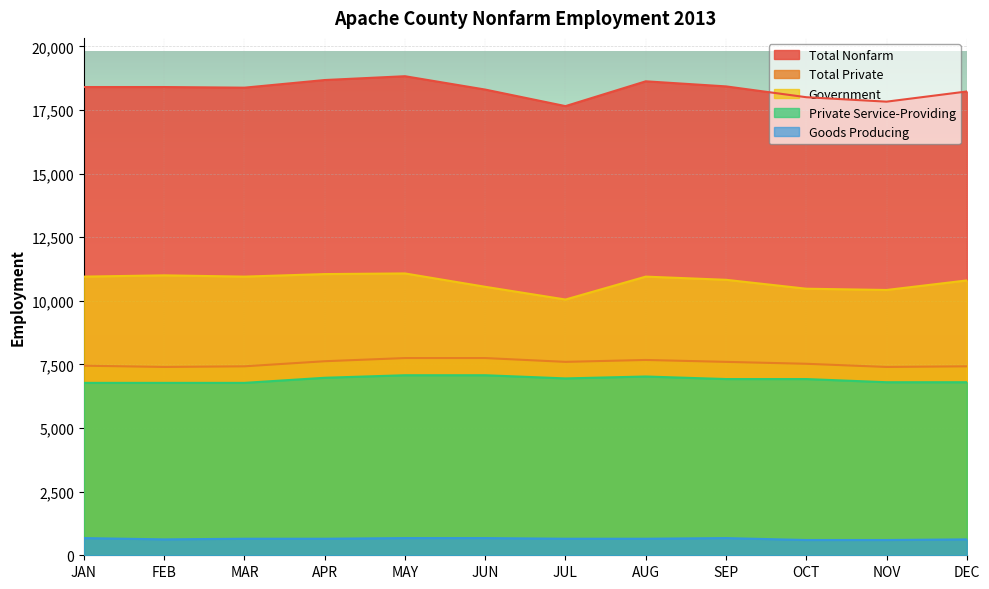

True or false: Private Service-Providing and Goods Producing cross at least once.

False